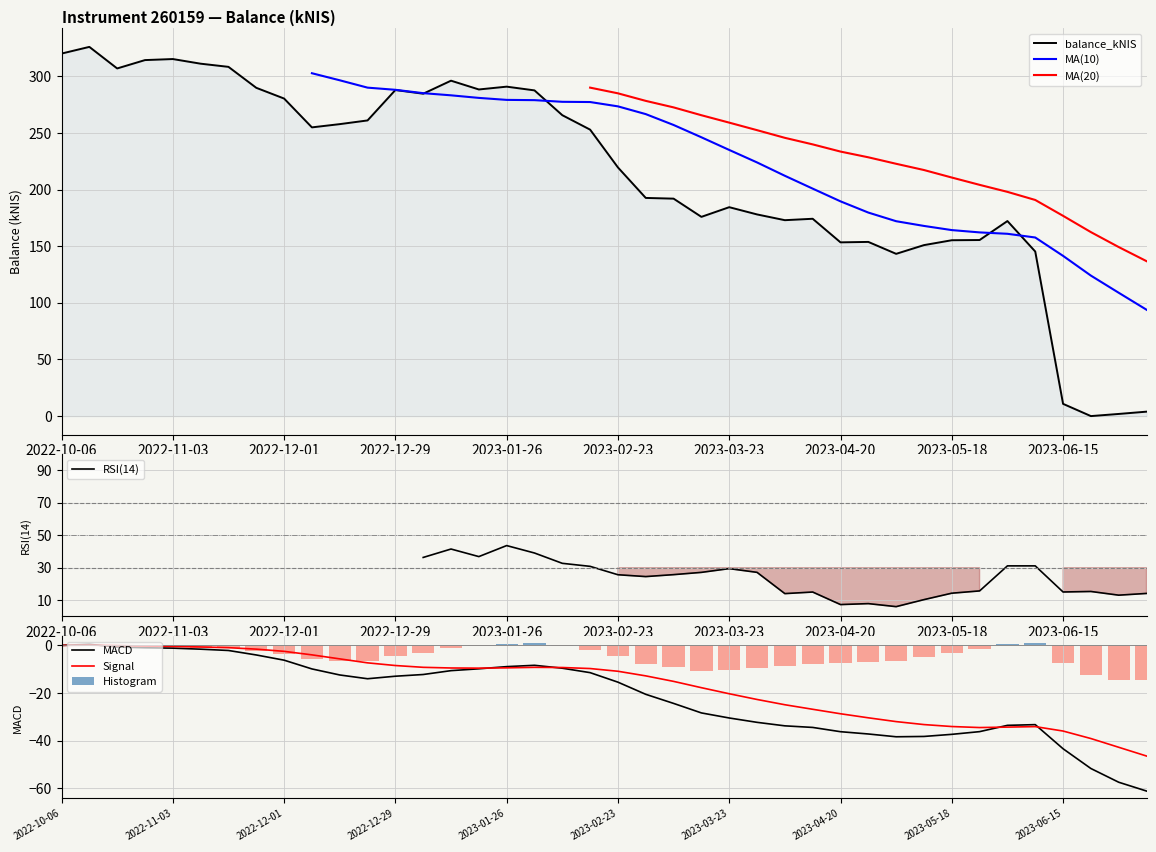

At which label does the data first exceed 252?

2022-10-06